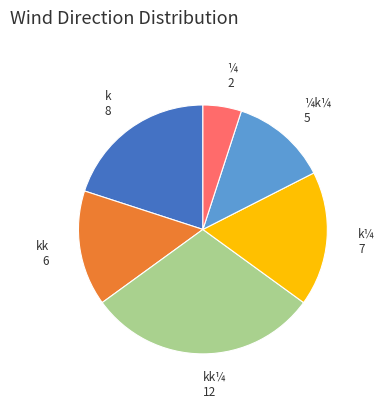

What is the smallest slice in the pie chart?

¼